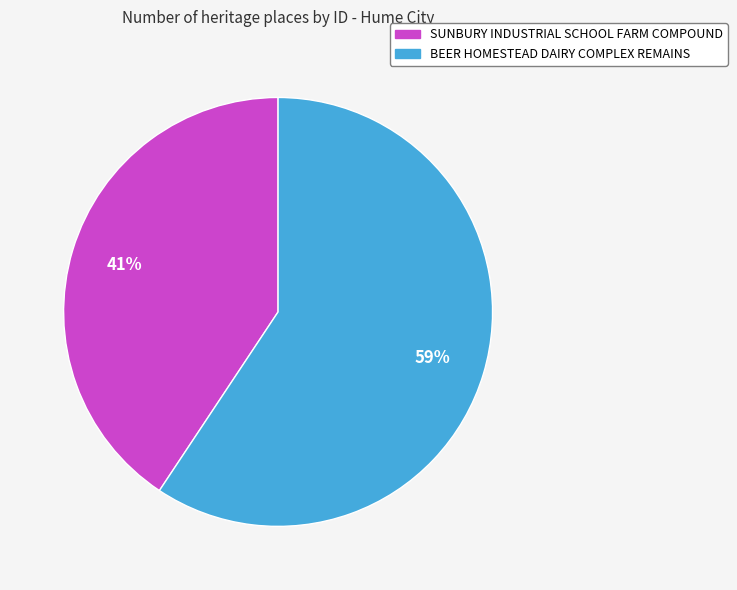

How many segments does this pie chart have?

2